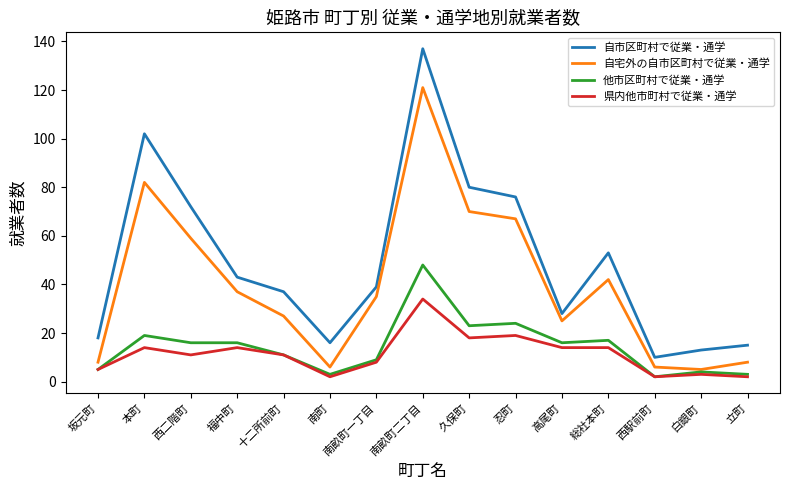

Is this an area chart (filled region under the line)?

No